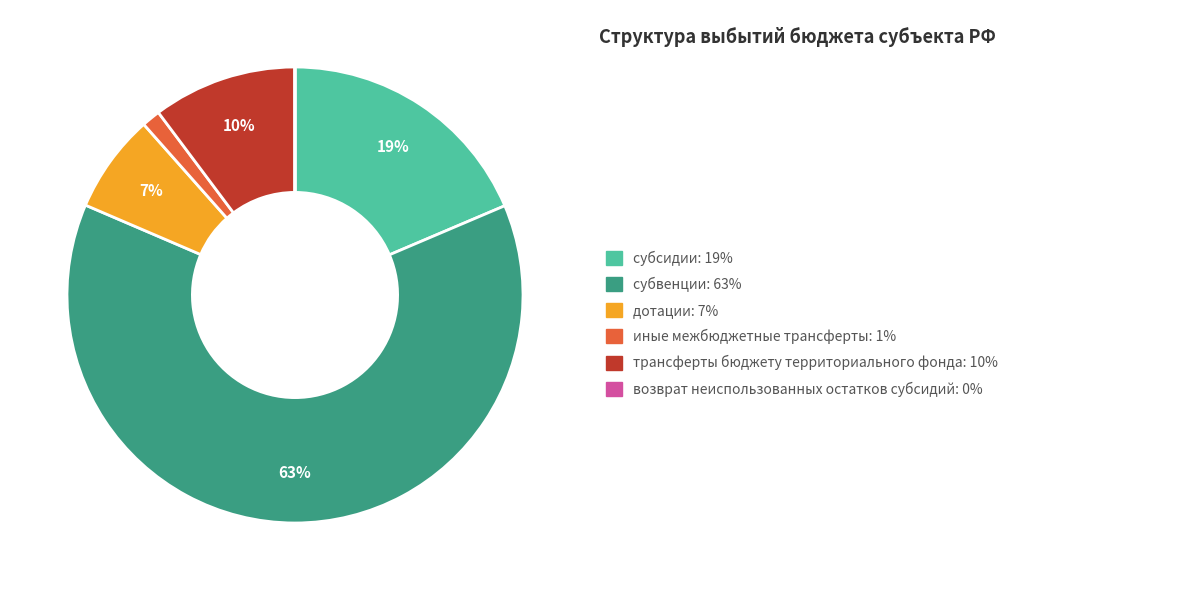

Is there any slice that represents more than half of the pie?

Yes